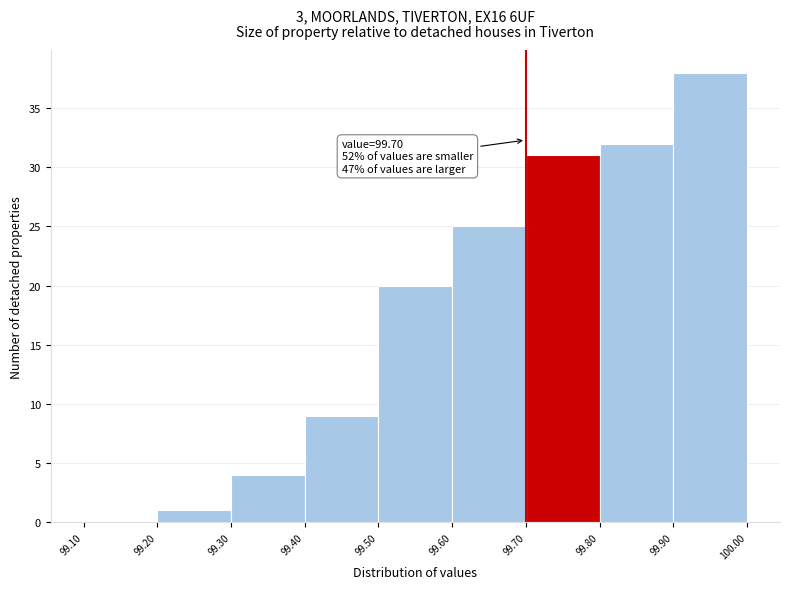

Over which range of the x-axis is the bar tallest?

99.90 to 100.00